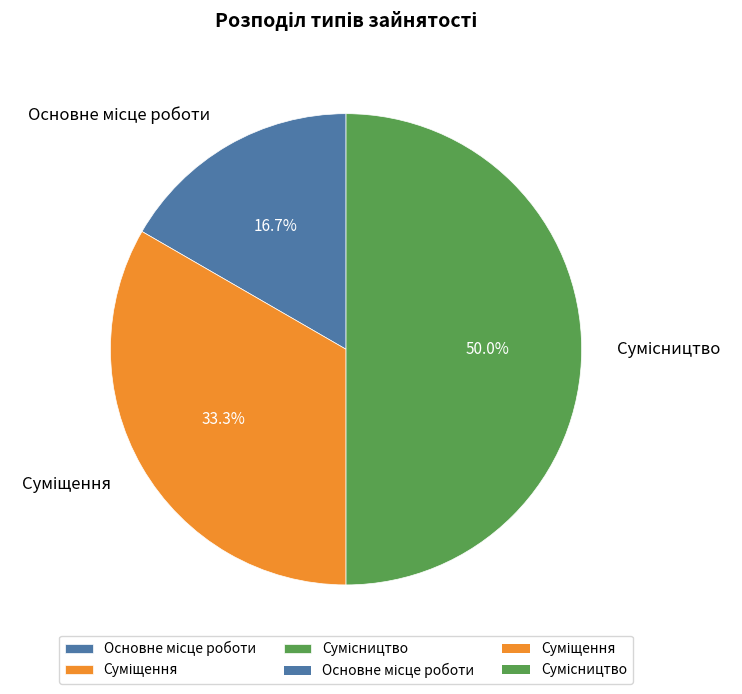

What percentage do Сумісництво and Основне місце роботи together represent?

66.7%